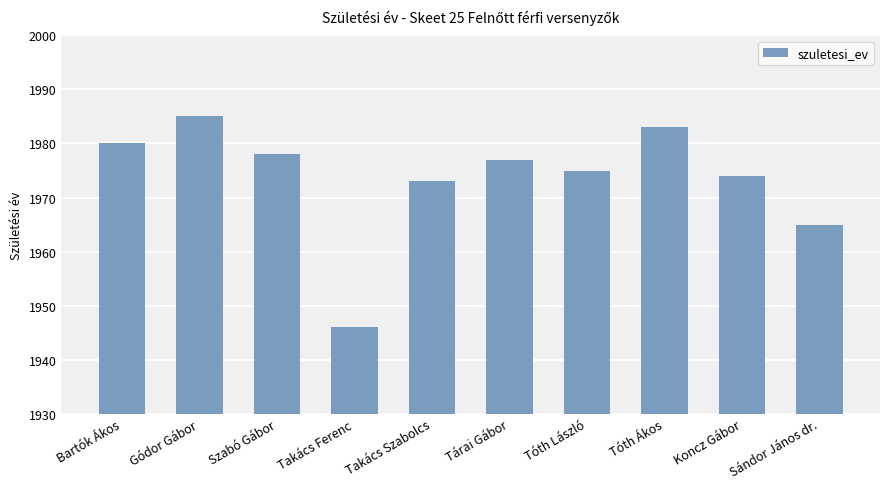

What is the label of the 8th bar from the left?

Tóth Ákos